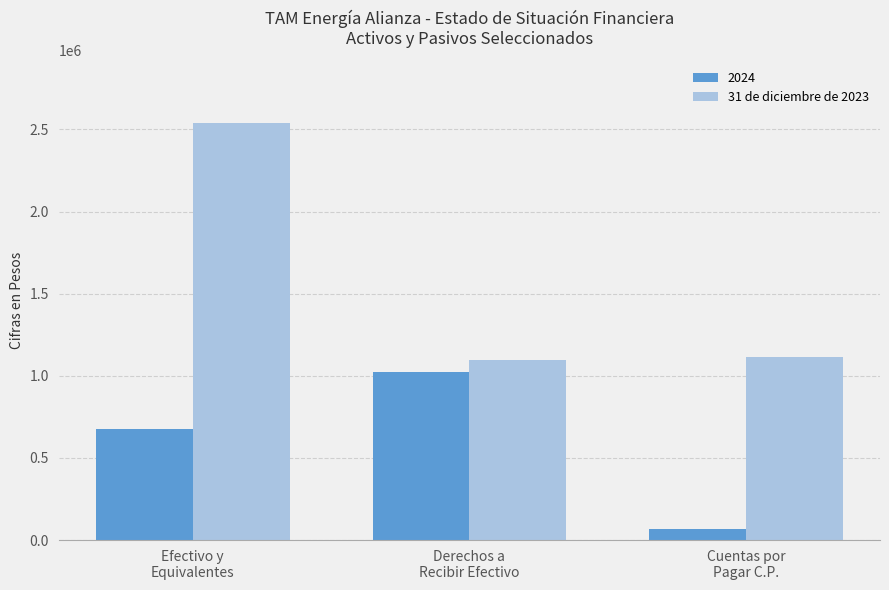

What is the lowest value of the 2024 series?

67169